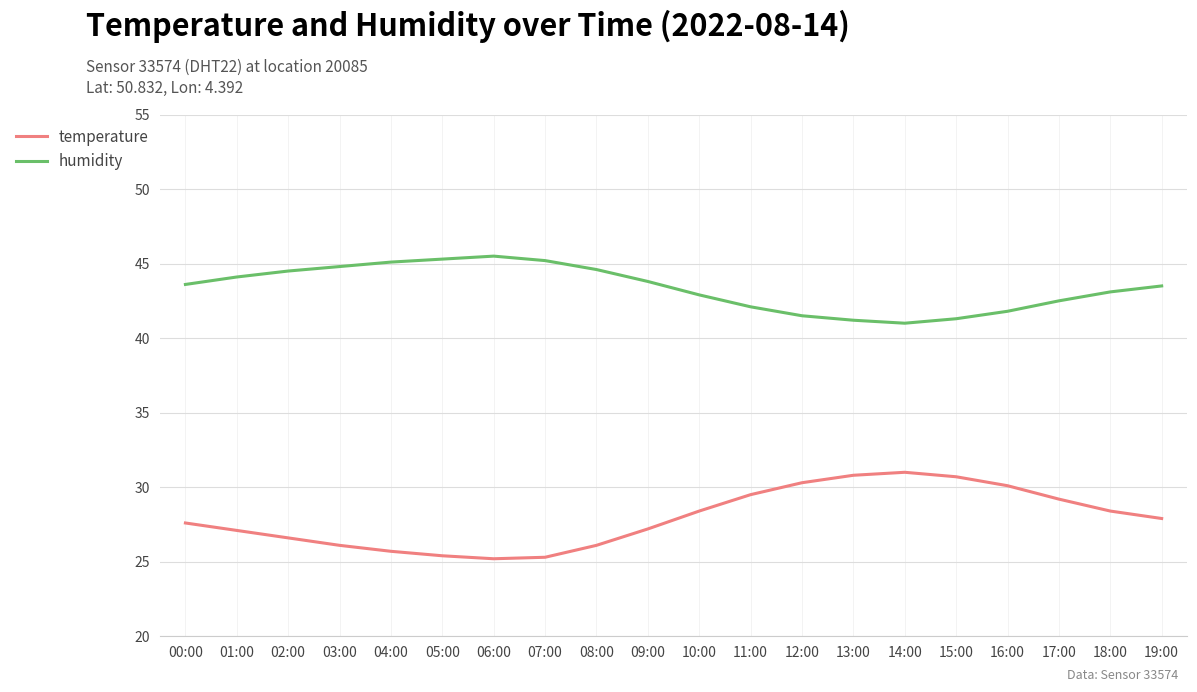

True or false: humidity and temperature cross at least once.

False